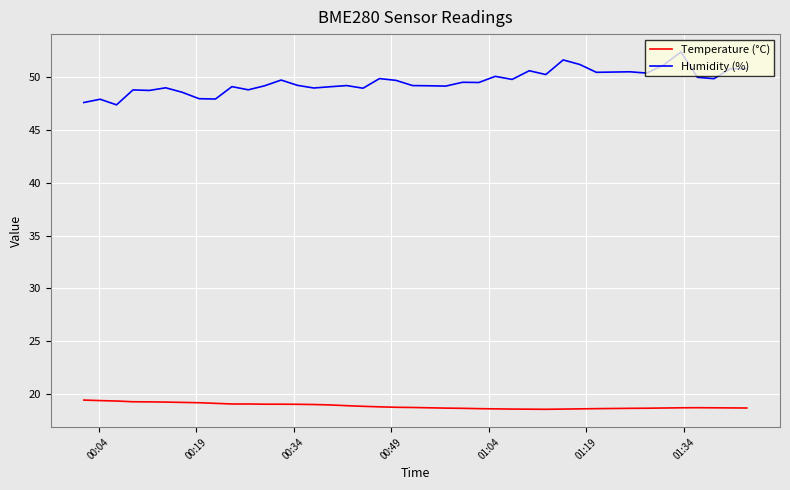

What is the difference between the maximum and minimum values in the Humidity (%) series?

5.0